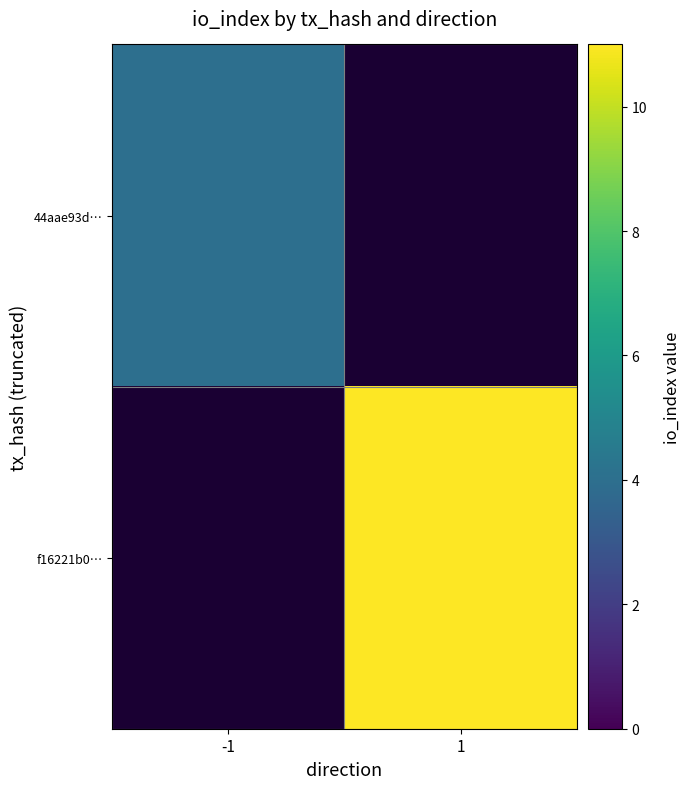

Rank the series at -1 from highest to lowest value.

44aae93d…, f16221b0…